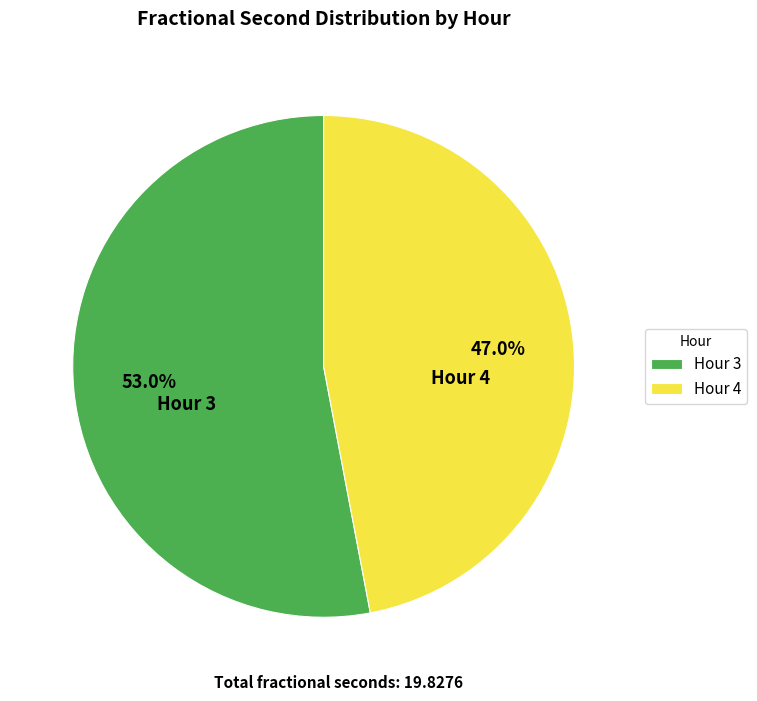

Which has a higher value, Hour 3 or Hour 4?

Hour 3